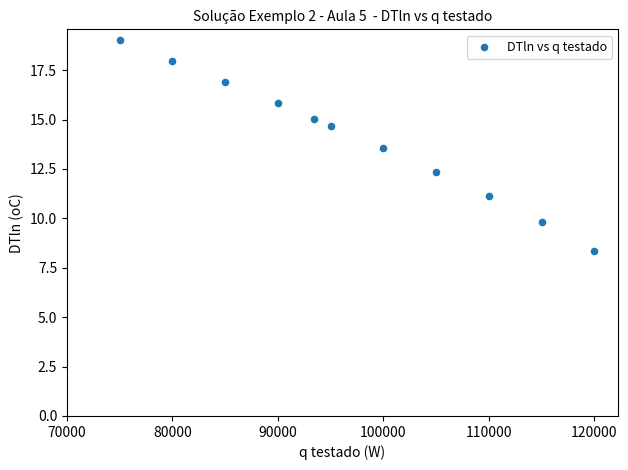

What is the average X value?

97129.3